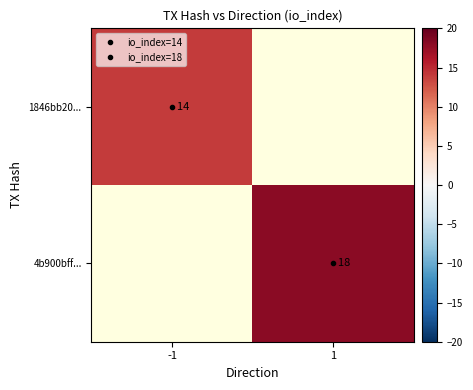

Which label corresponds to the largest value in the chart?

1